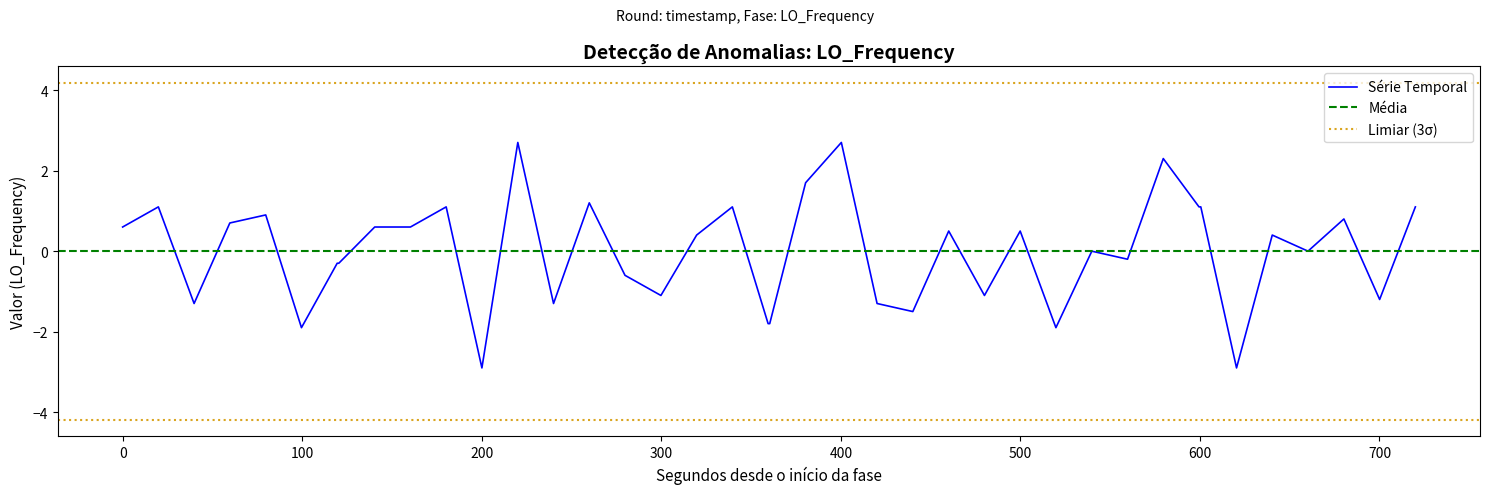

How many data points are above 0?

23